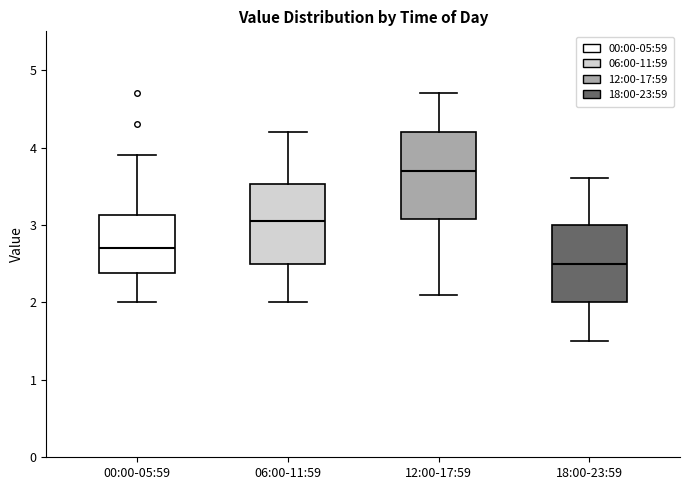

Which box has the lowest median line?

18:00-23:59